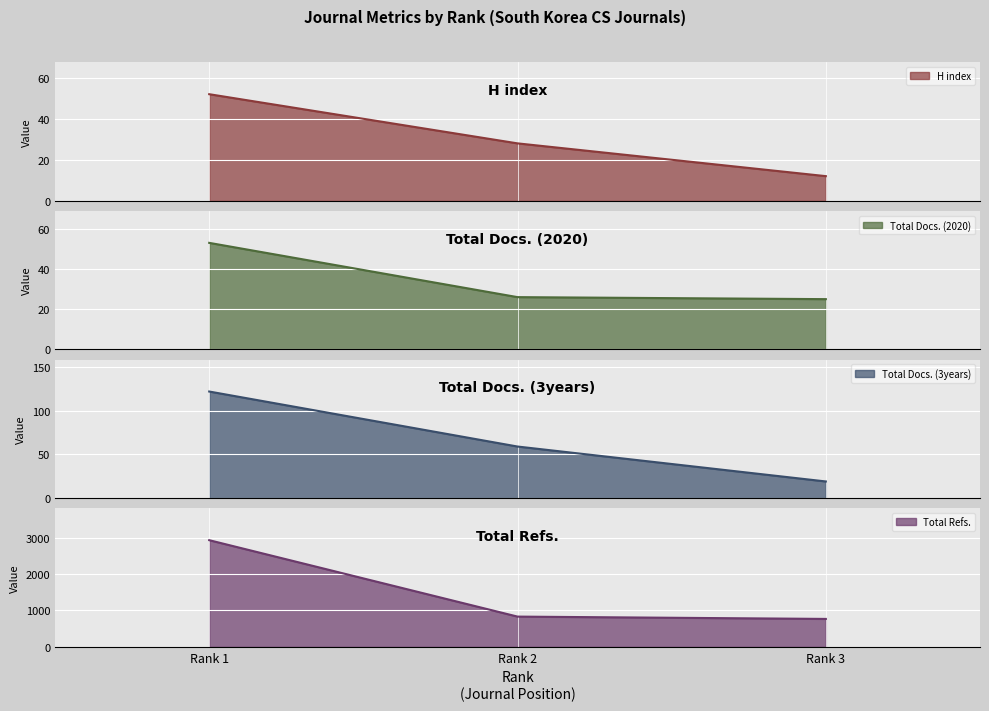

Rank the series by their maximum value, from lowest to highest.

H index, Total Docs. (2020), Total Docs. (3years), Total Refs.